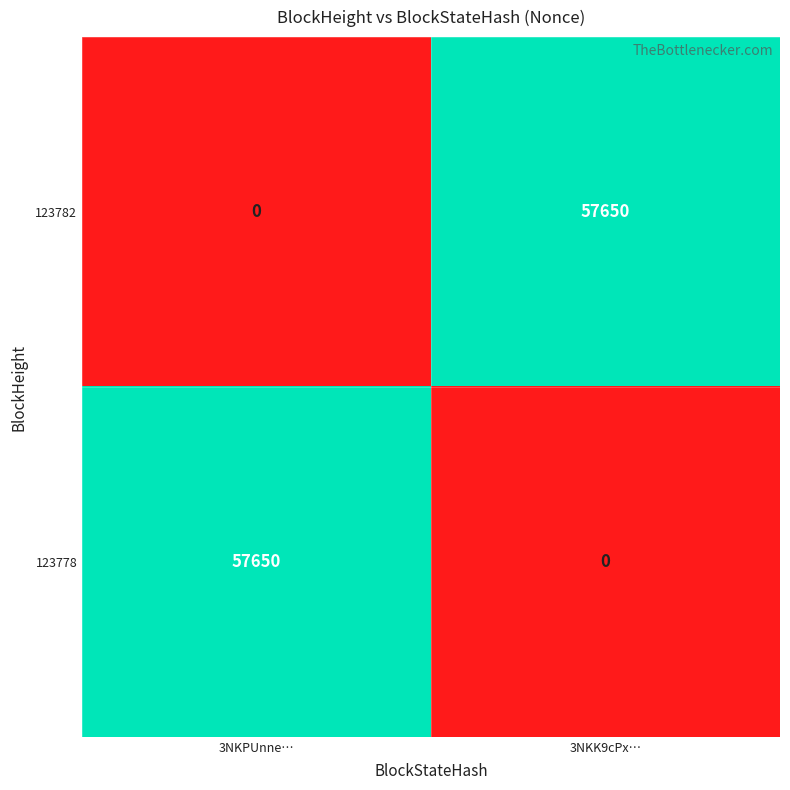

Count the number of categories in the chart.

2